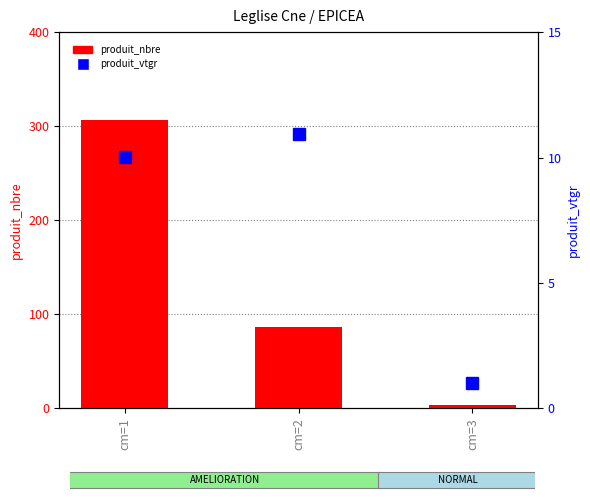

At which label is produit_vtgr closest to 5?

cm=3